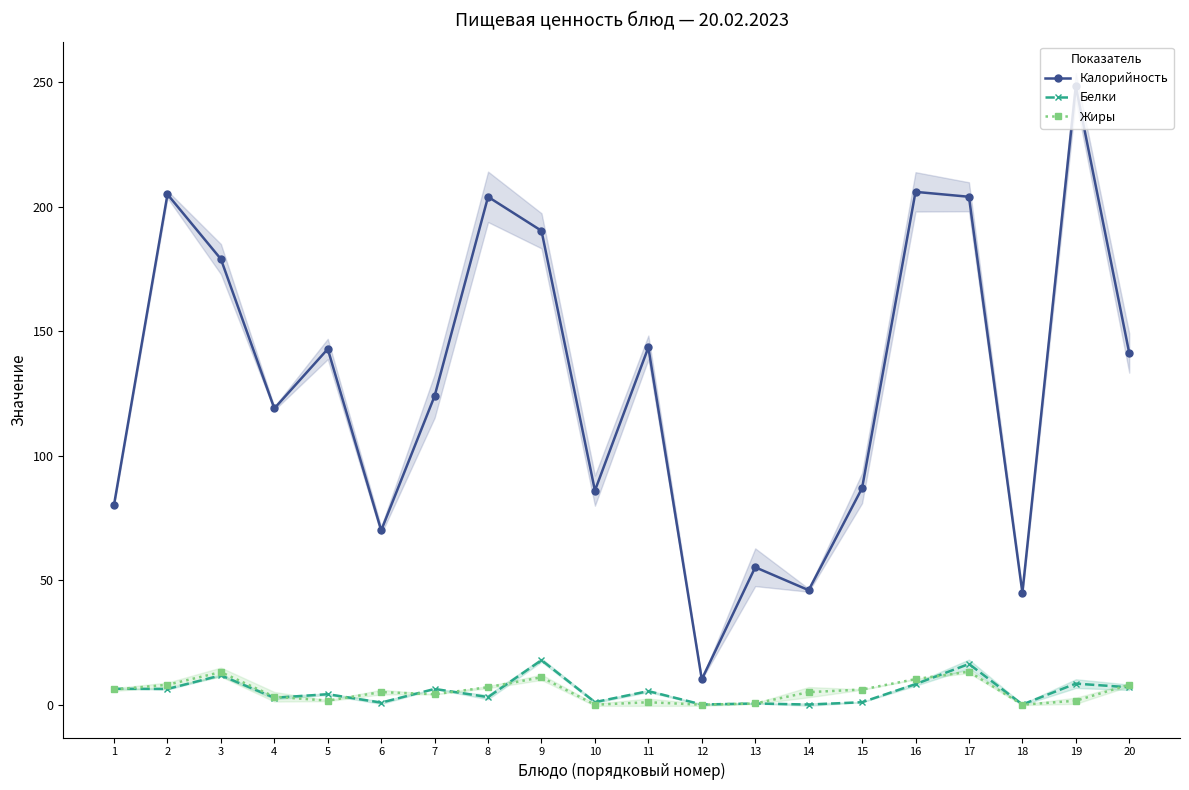

How many lines are shown in the chart?

3